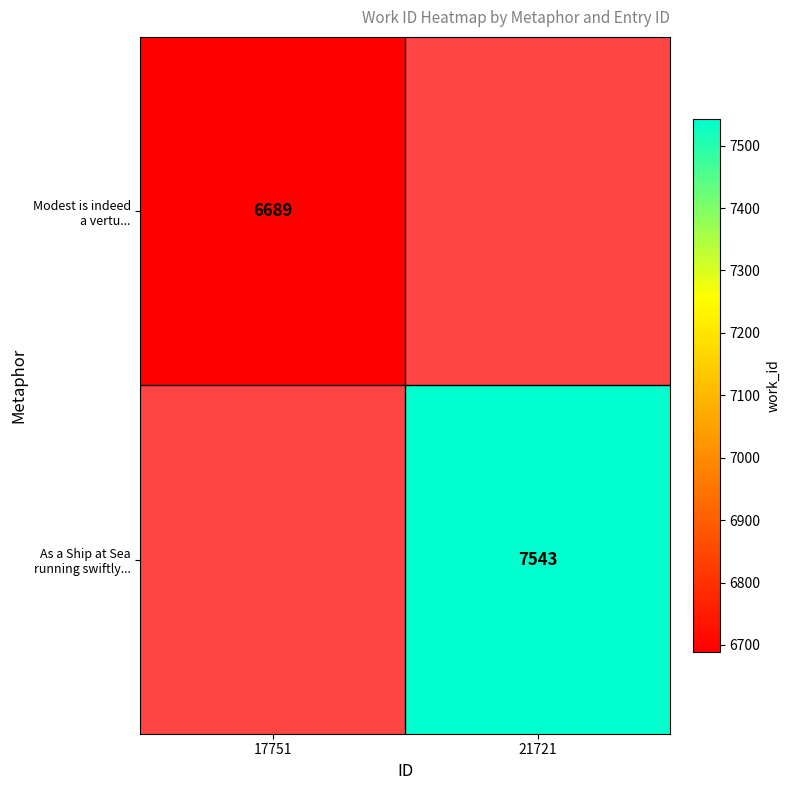

What is the maximum value shown in the chart?

7543.0